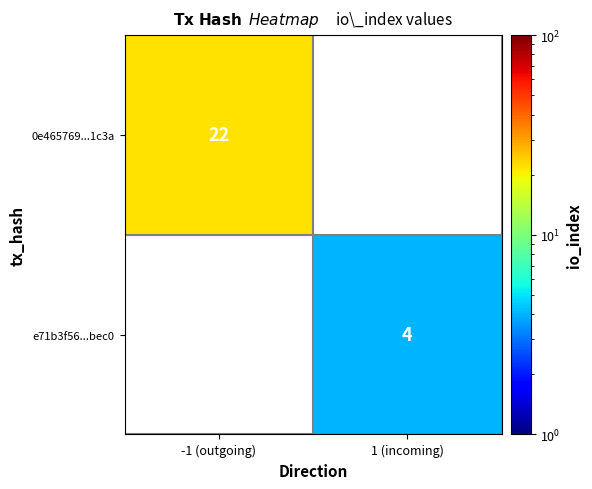

Which has a higher value, 1 (incoming) or -1 (outgoing)?

-1 (outgoing)